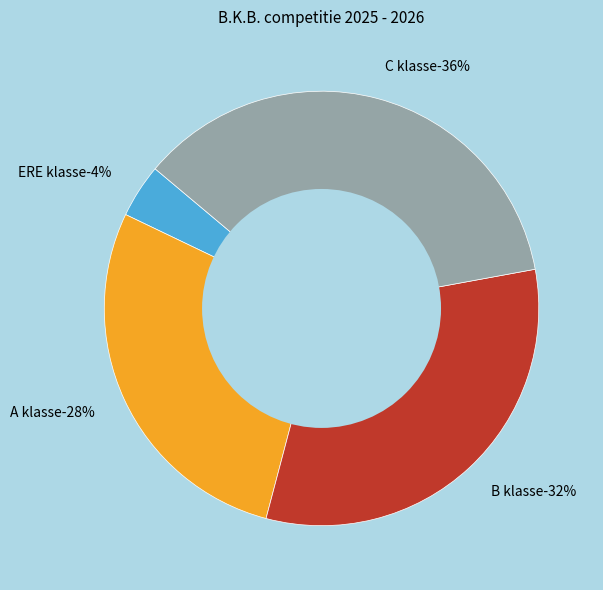

What is the largest slice in the pie chart?

C klasse